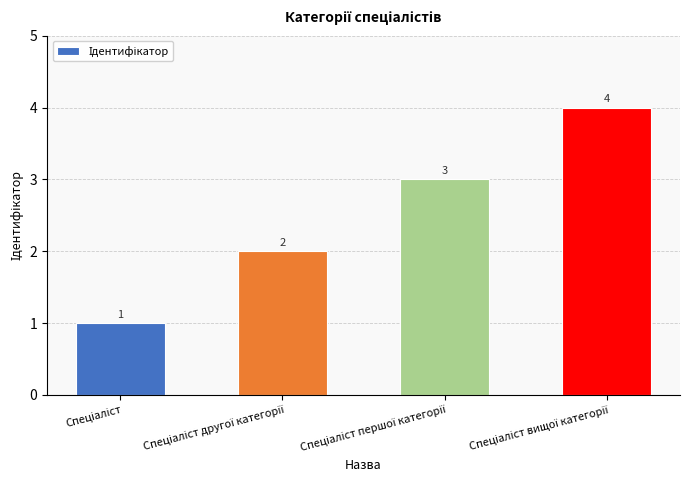

Are the bars horizontal?

No